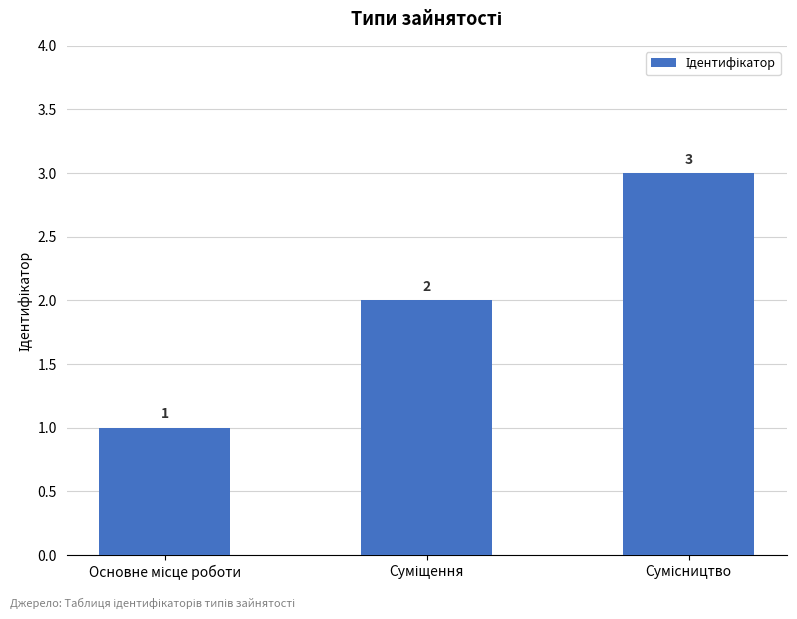

Reading left to right, transcribe all the data shown in this chart.

1	2	3